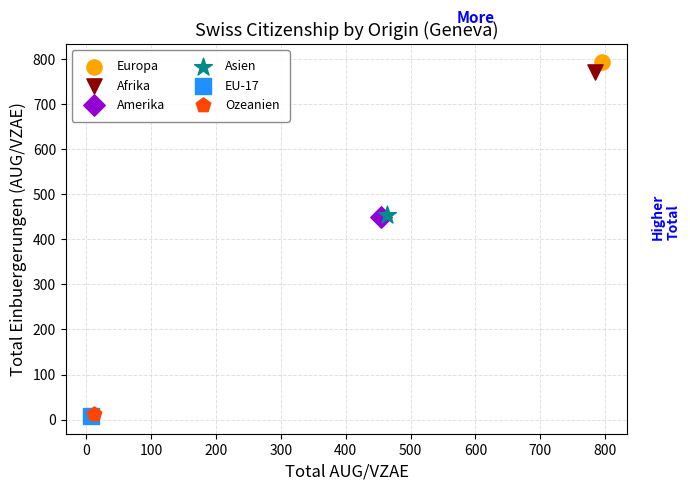

What are all the series names shown in the legend?

Europa, Afrika, Amerika, Asien, EU-17, Ozeanien